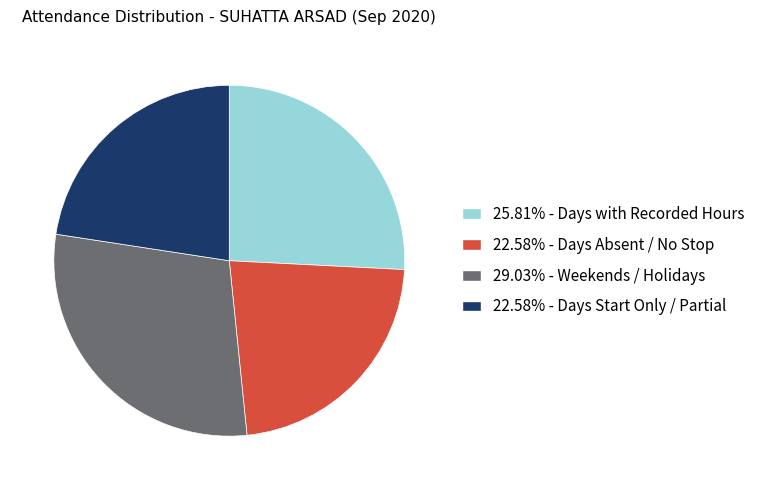

Is there any slice that represents more than half of the pie?

No